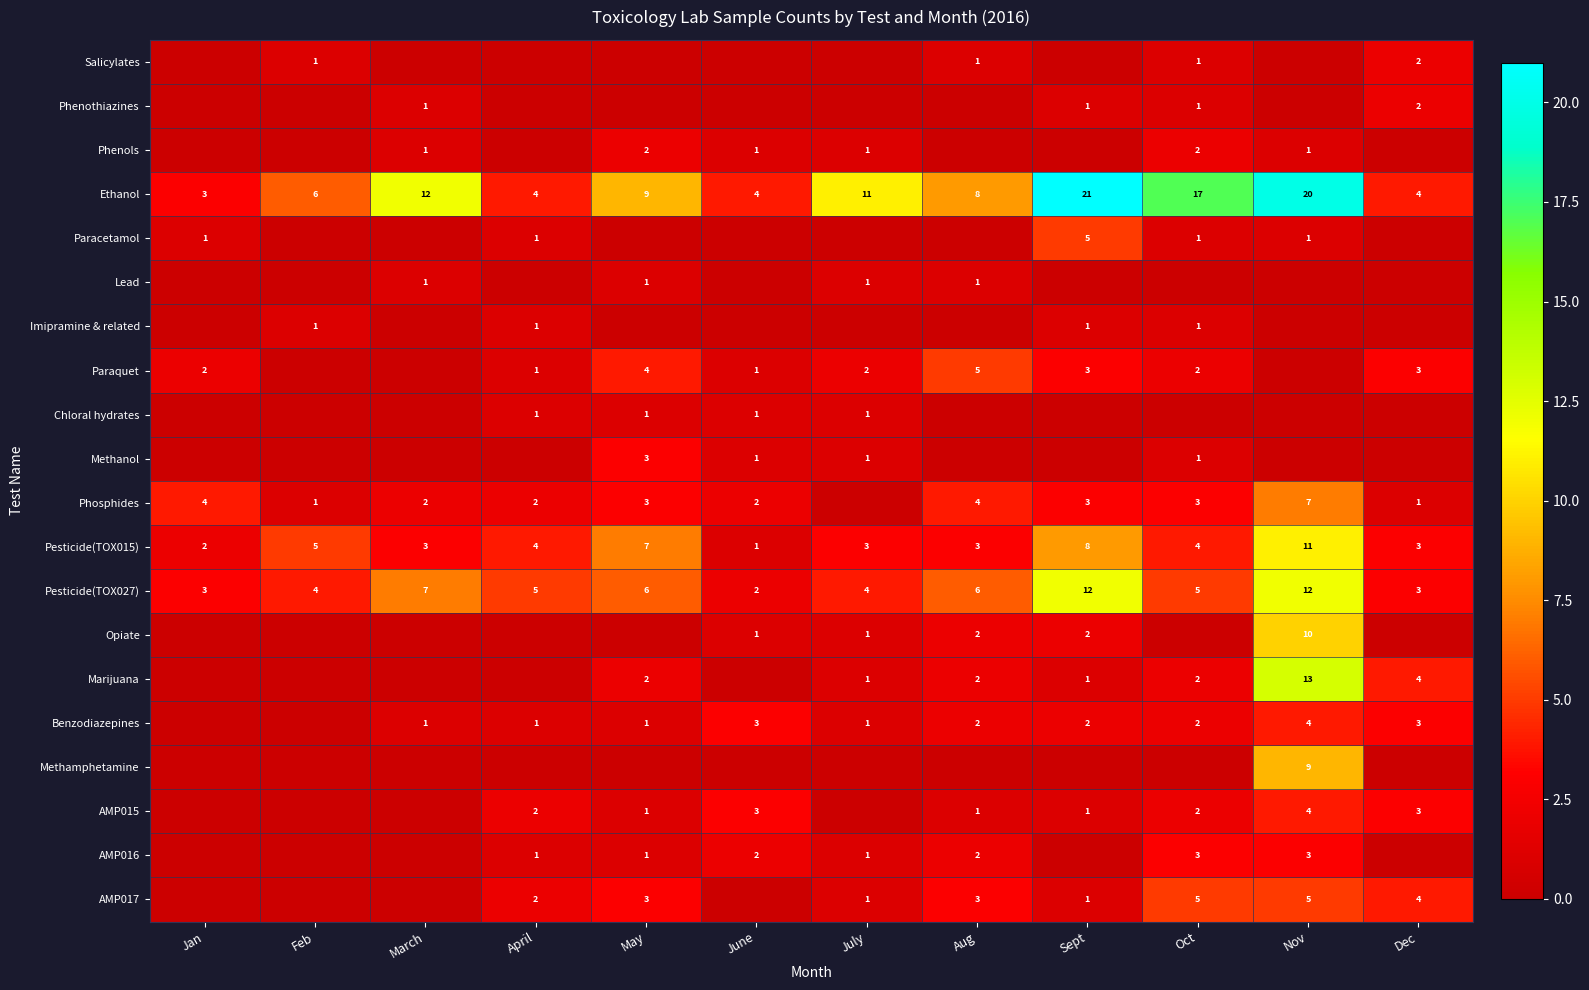

At how many categories does at least one series exceed 0?

12